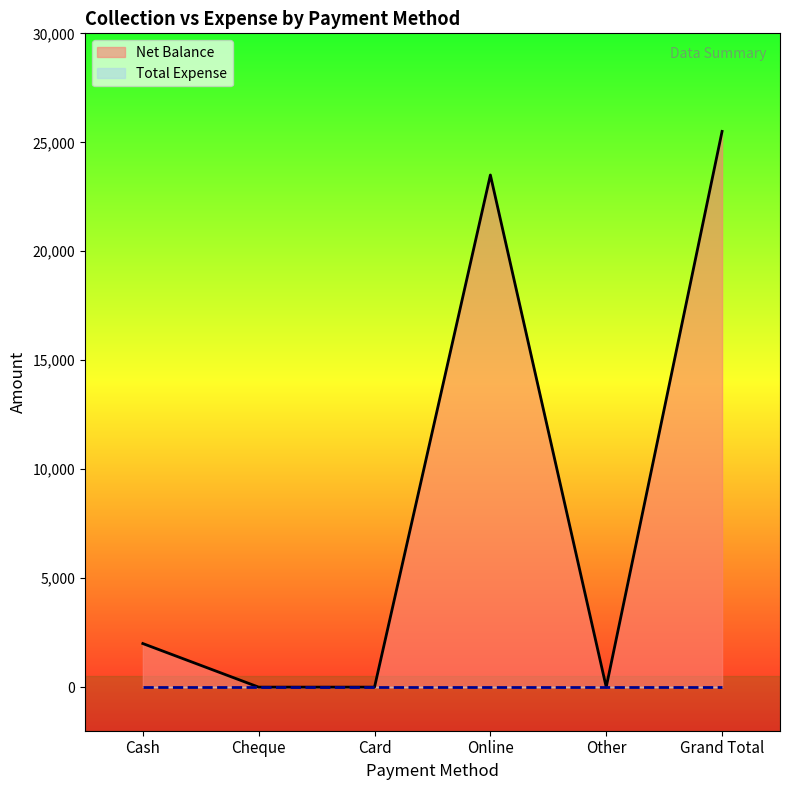

What is the maximum value shown in the chart?

25500